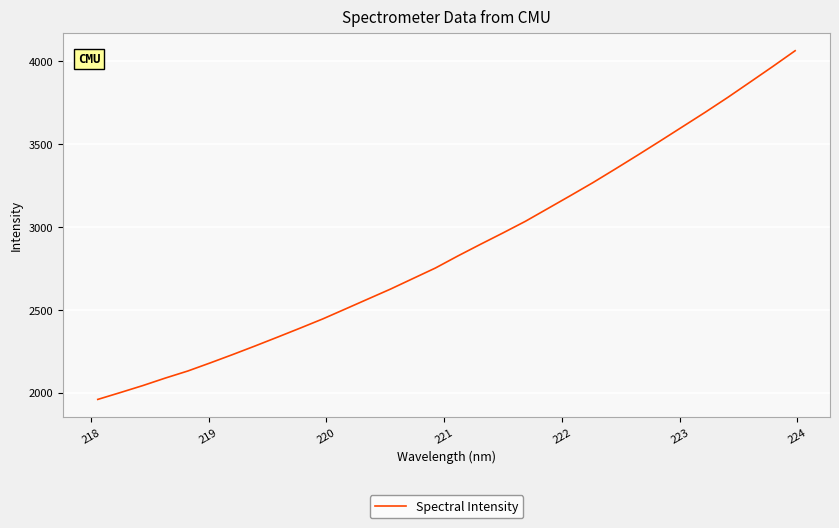

Does the chart have visible grid lines?

Yes